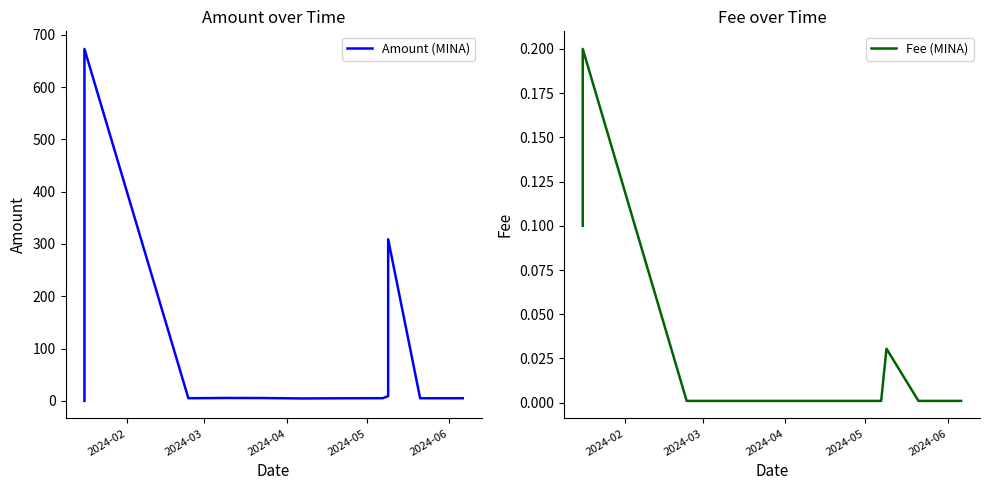

Where is Fee (MINA) nearest to the value 0?

2024-04